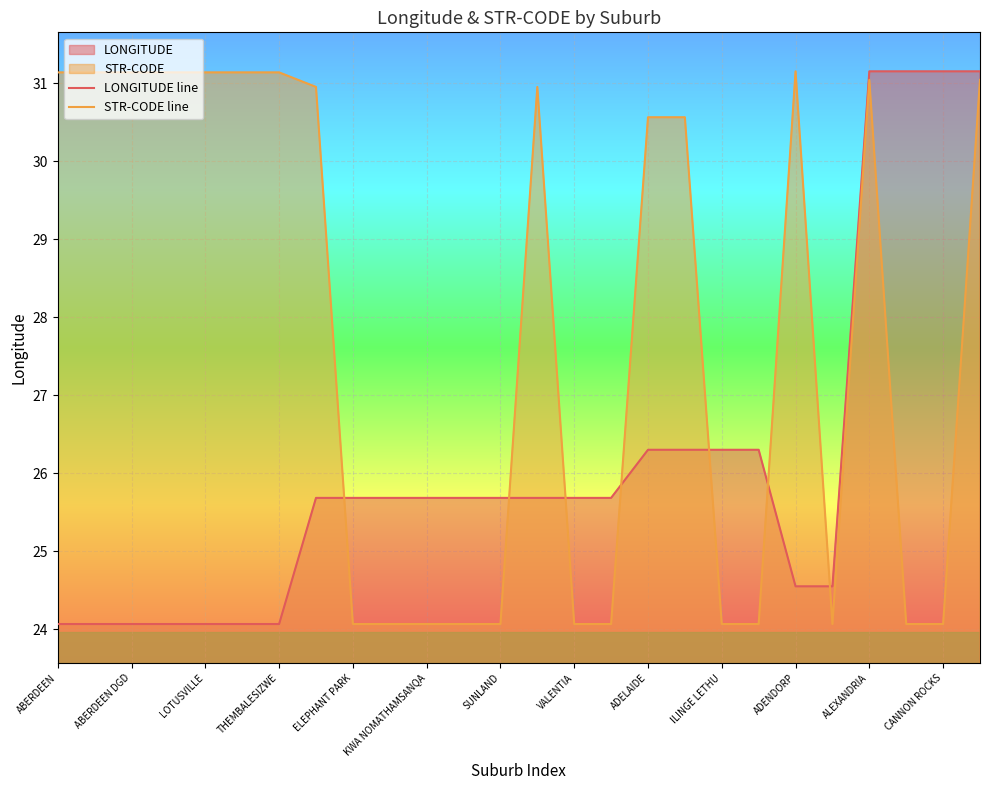

In STR-CODE line, how many points are higher than both neighbors (excluding endpoints)?

3